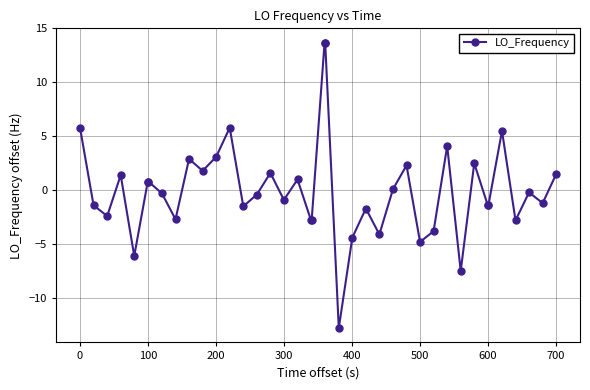

What is the value of the 21st point from the left?

13.7